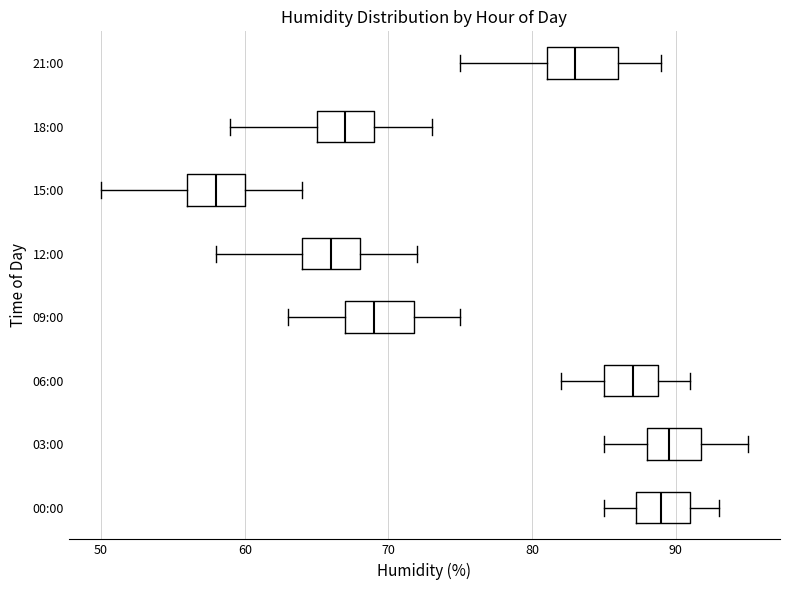

Reading bottom to top, transcribe this box plot: for each box, give where its median line is, the range the box spans, and where its two whiskers end, as read against the x-axis. The values are not printed on the chart, so give them approximately, as read against the axis.

00:00: median 89, box 87 to 91, whiskers 85 to 93
03:00: median 90, box 88 to 92, whiskers 85 to 95
06:00: median 87, box 85 to 89, whiskers 82 to 91
09:00: median 69, box 67 to 72, whiskers 63 to 75
12:00: median 66, box 64 to 68, whiskers 58 to 72
15:00: median 58, box 56 to 60, whiskers 50 to 64
18:00: median 67, box 65 to 69, whiskers 59 to 73
21:00: median 83, box 81 to 86, whiskers 75 to 89